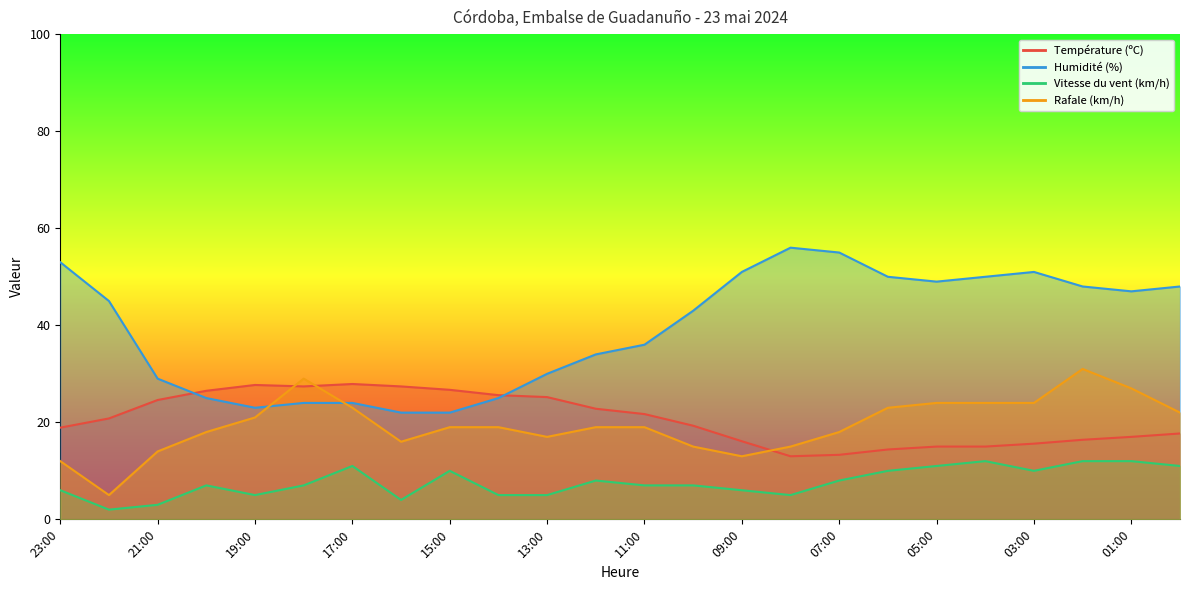

In Rafale (km/h), how many points are higher than both neighbors (excluding endpoints)?

2